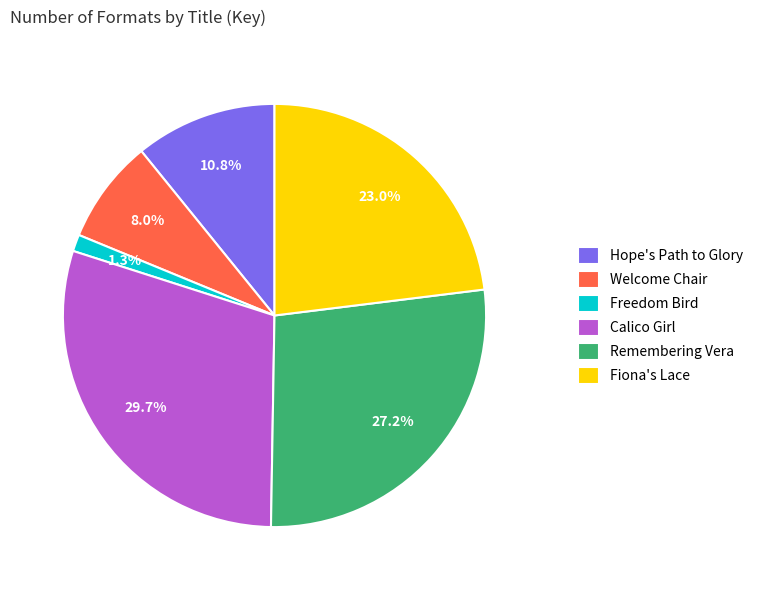

What is the total percentage of Welcome Chair and Hope's Path to Glory?

18.8%